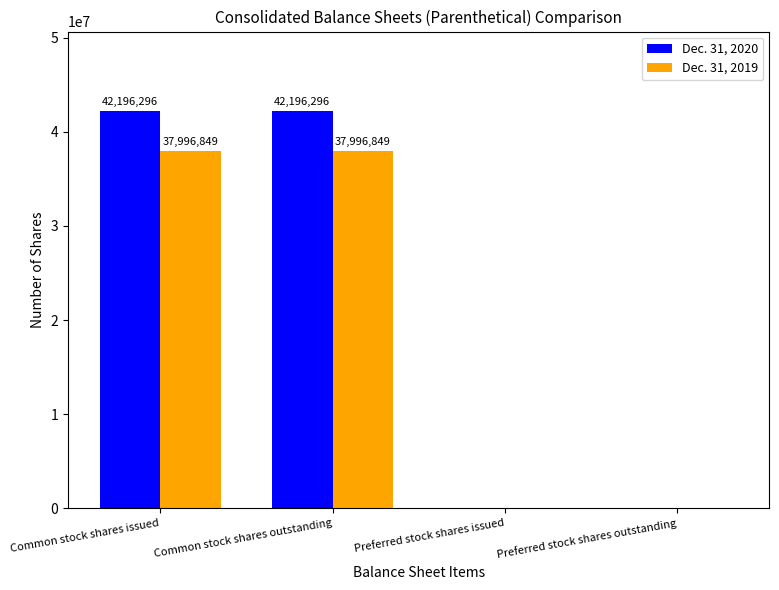

Which series changed the most between Common stock shares outstanding and Preferred stock shares issued?

Dec. 31, 2020